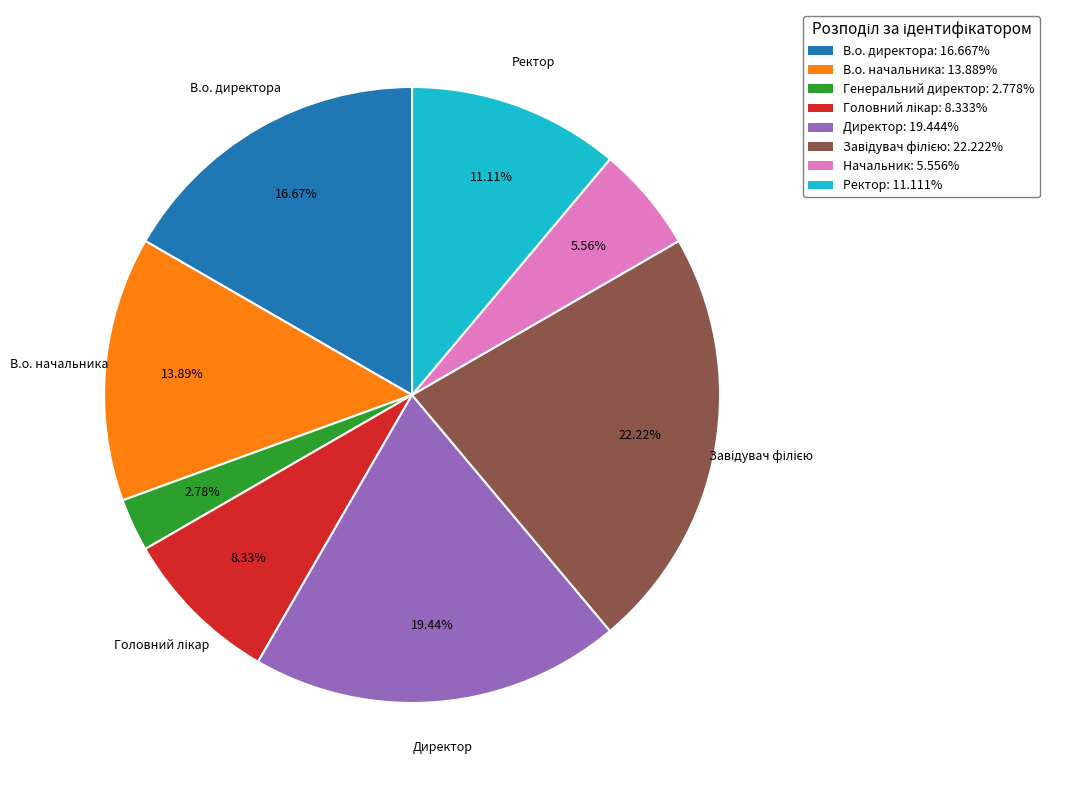

Approximately how many times larger is the value at Ректор compared to Начальник?

2.0